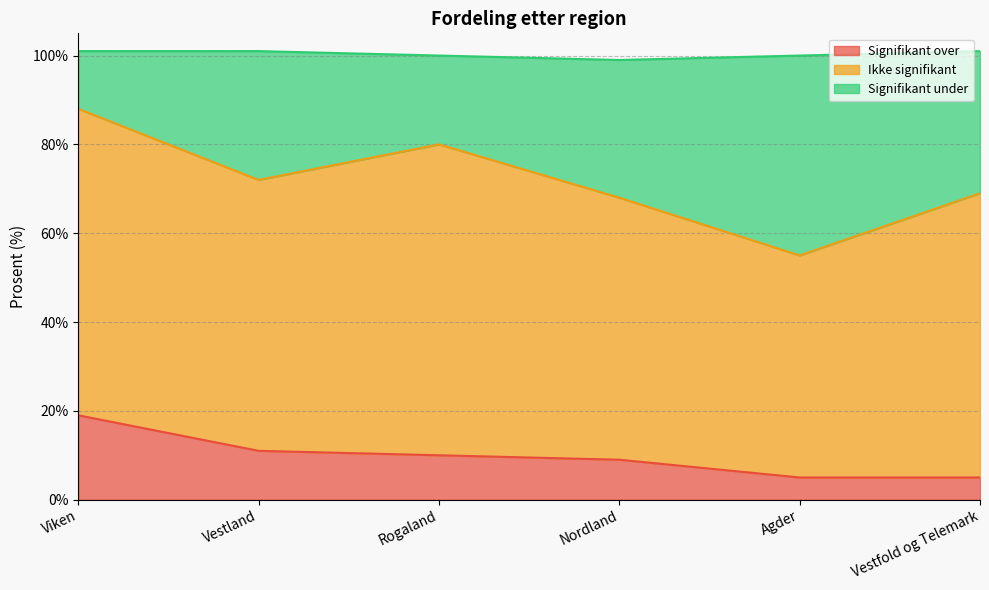

What is the total value across all series at Viken?

101